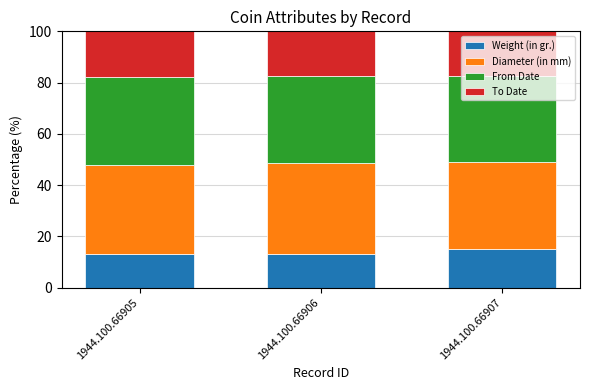

What is the difference between the Weight (in gr.) values at 1944.100.66905 and 1944.100.66907?

2.0